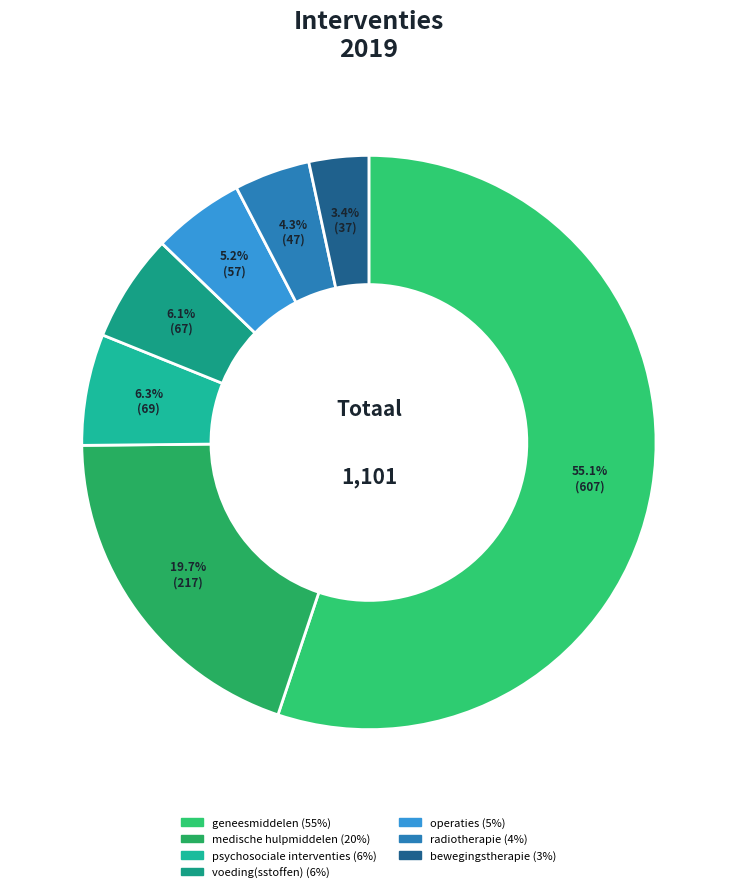

What percentage is the geneesmiddelen (55%) slice, to the nearest percent?

55%